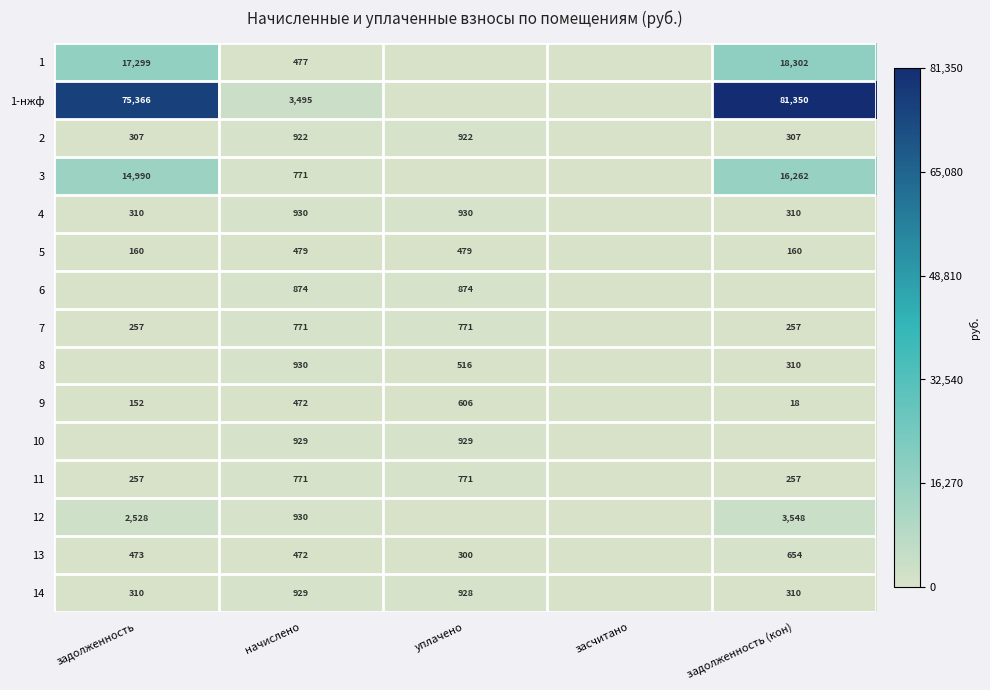

What is the spread (max minus min) of values at начислено?

3023